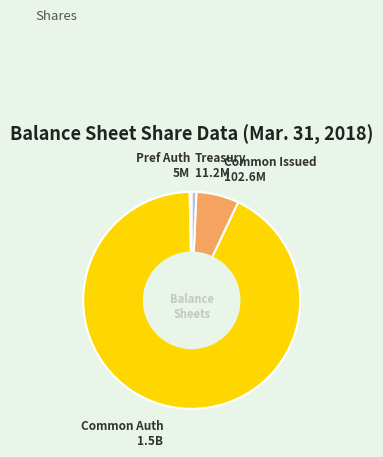

How many slices are in this pie chart?

4